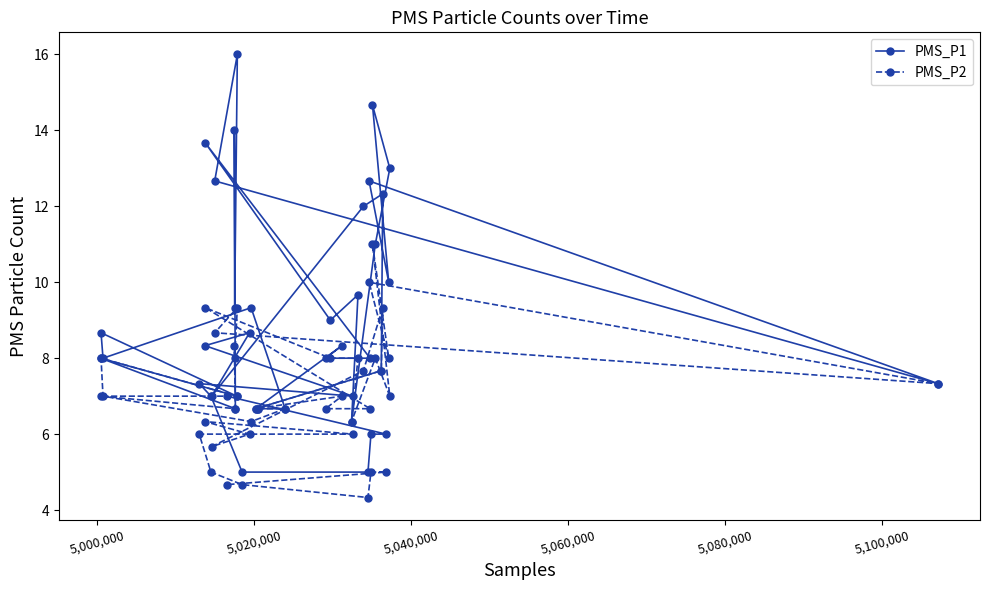

Which series has the largest total across all categories?

PMS_P1